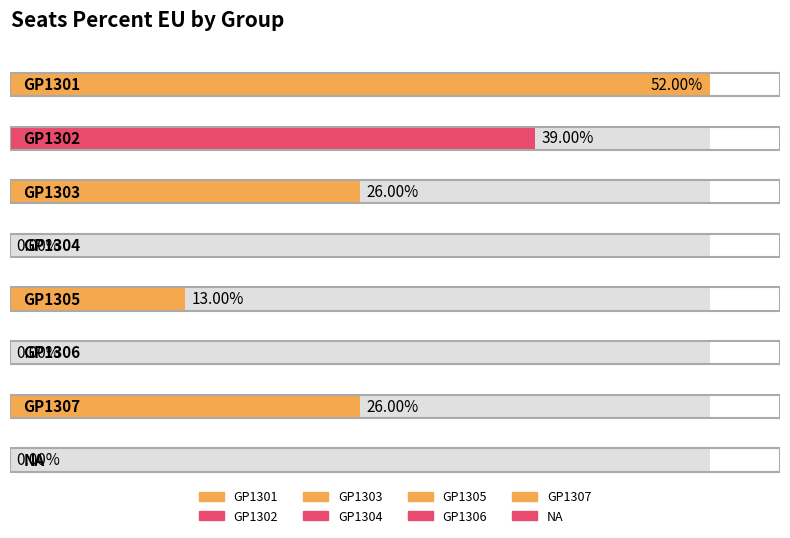

Is it true that the value at GP1305 is 0.1?

True